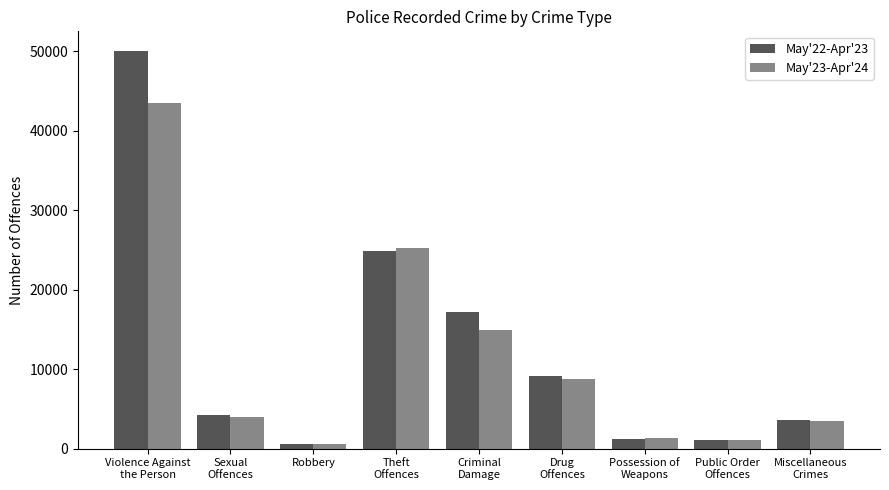

Which series has the widest spread of values?

May'22-Apr'23